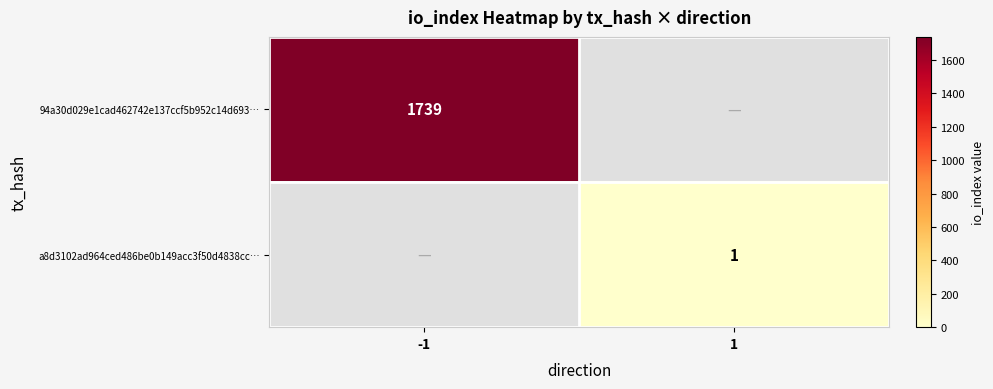

True or false: 94a30d029e1cad462742e137ccf5b952c14d693… has a value of 745 at -1.

False